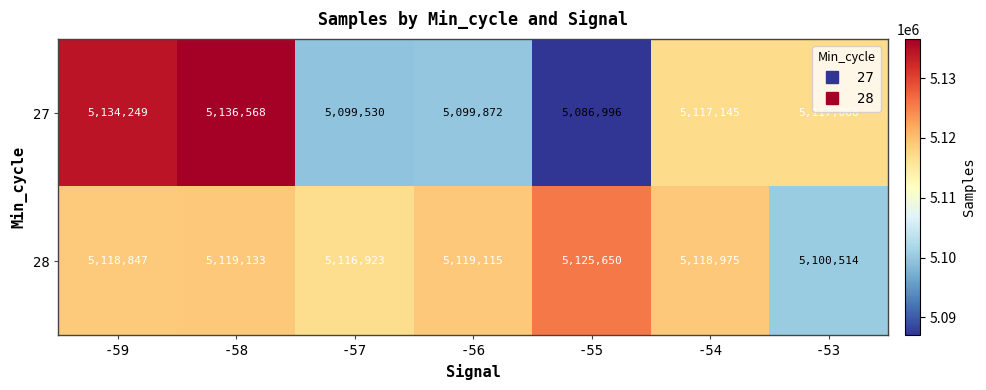

At how many categories does at least one series exceed 5124854?

3